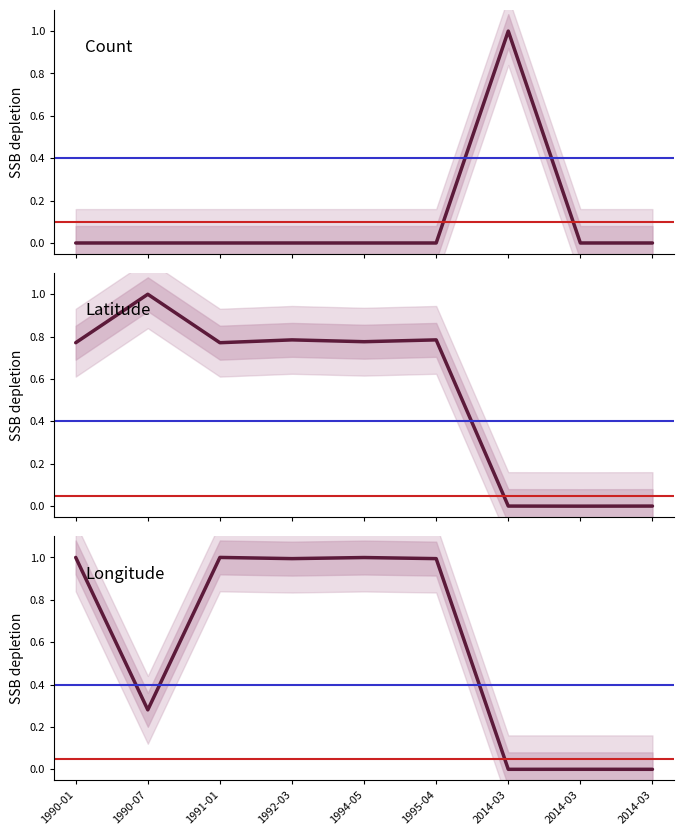

True or false: Count has more than 0 interior local peaks.

True